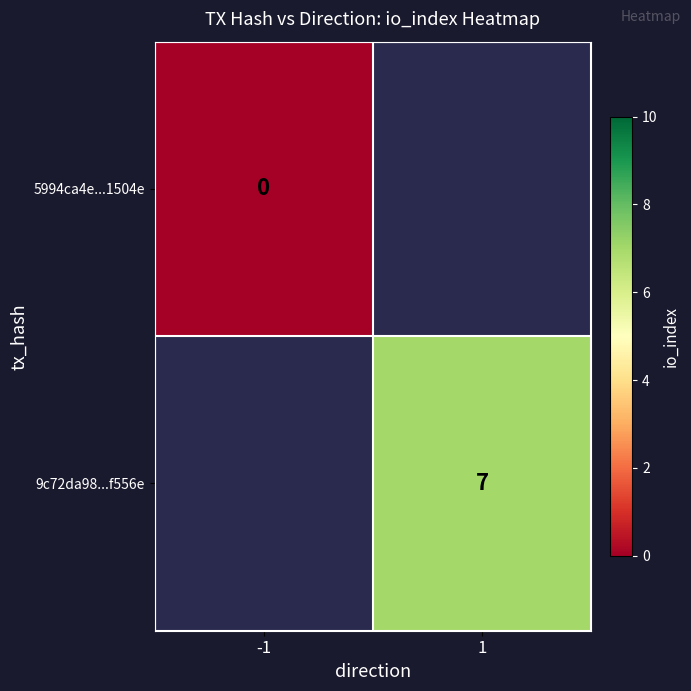

Which label corresponds to the largest value in the chart?

1